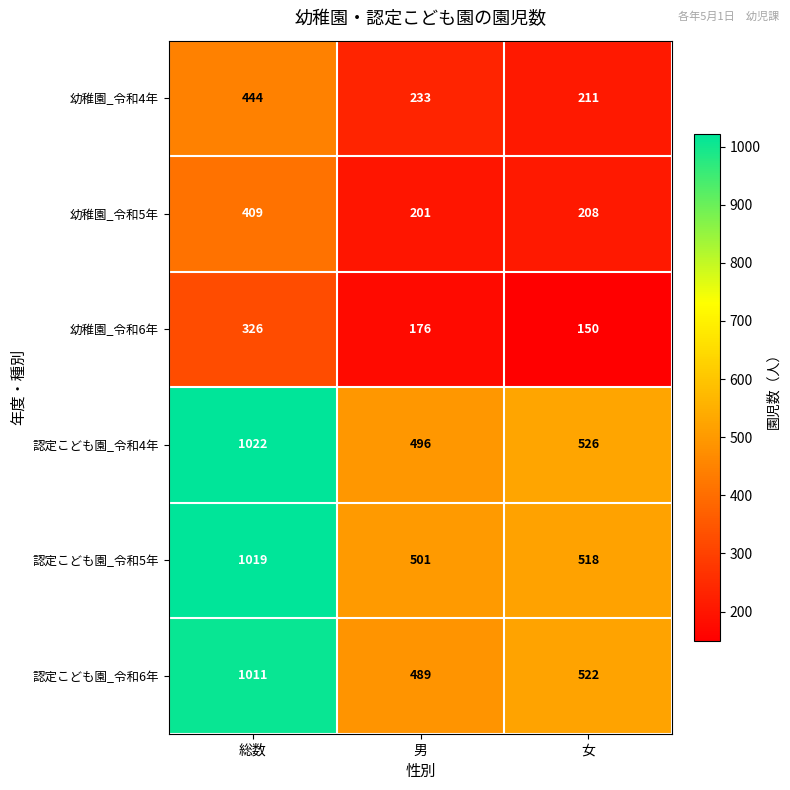

What is the smallest value displayed?

150